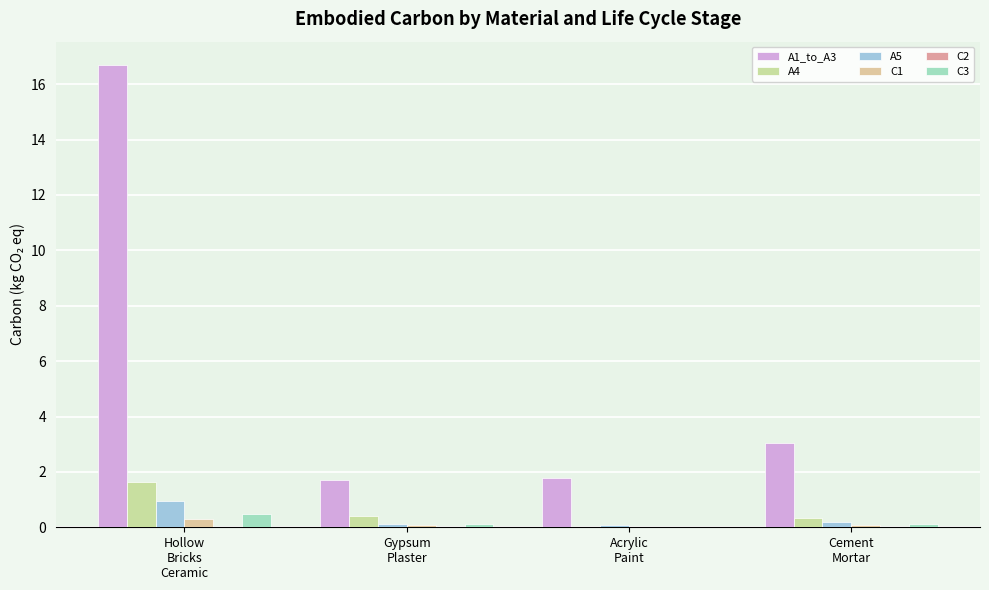

Reading left to right, transcribe all the data shown in this chart.

A1_to_A3: 16.7	1.7	1.8	3.0
A4: 1.6	0.4	0.0	0.3
A5: 1.0	0.1	0.1	0.2
C1: 0.3	0.1	0.0	0.1
C2: 0.0	0.0	0.0	0.0
C3: 0.5	0.1	0.0	0.1